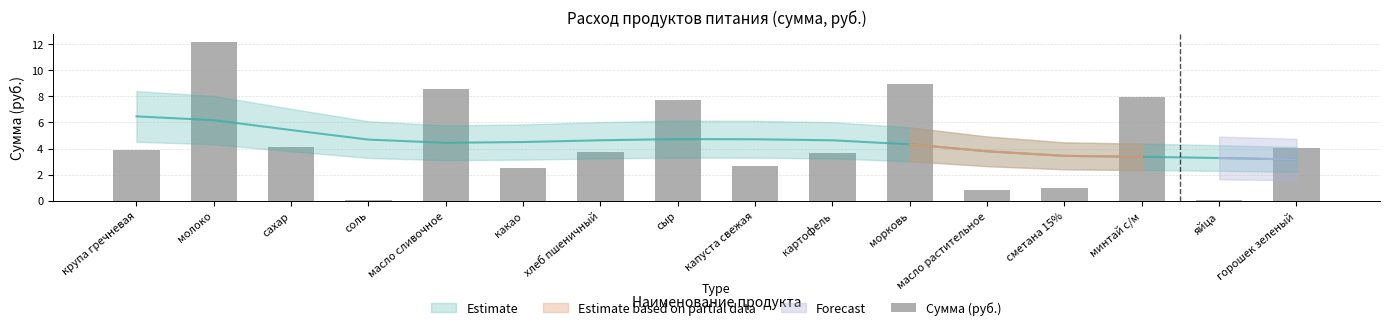

Rank the categories by value from highest to lowest.

молоко, морковь, масло сливочное, минтай с/м, сыр, сахар, горошек зеленый, крупа гречневая, хлеб пшеничный, картофель, капуста свежая, какао, сметана 15%, масло растительное, яйца, соль